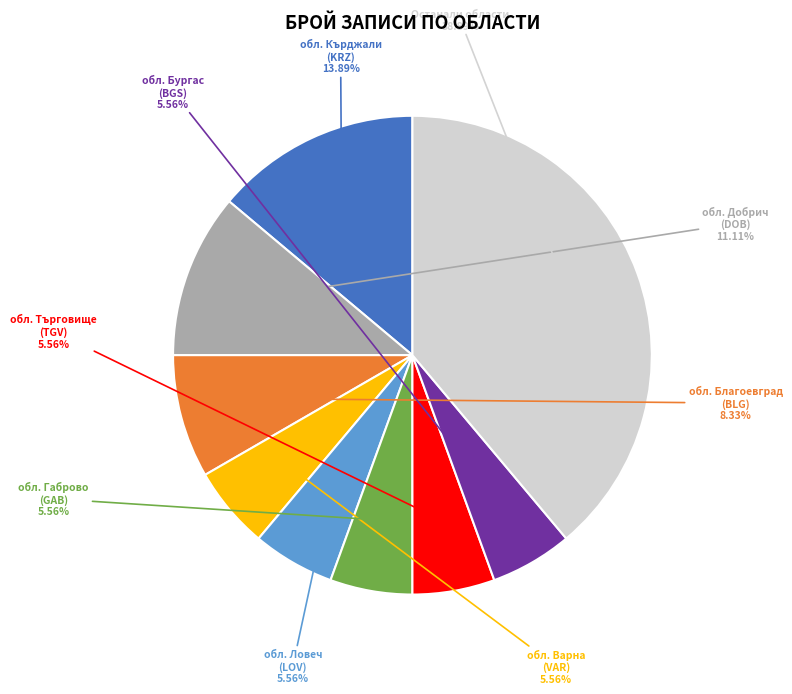

Does any single category account for the majority?

No